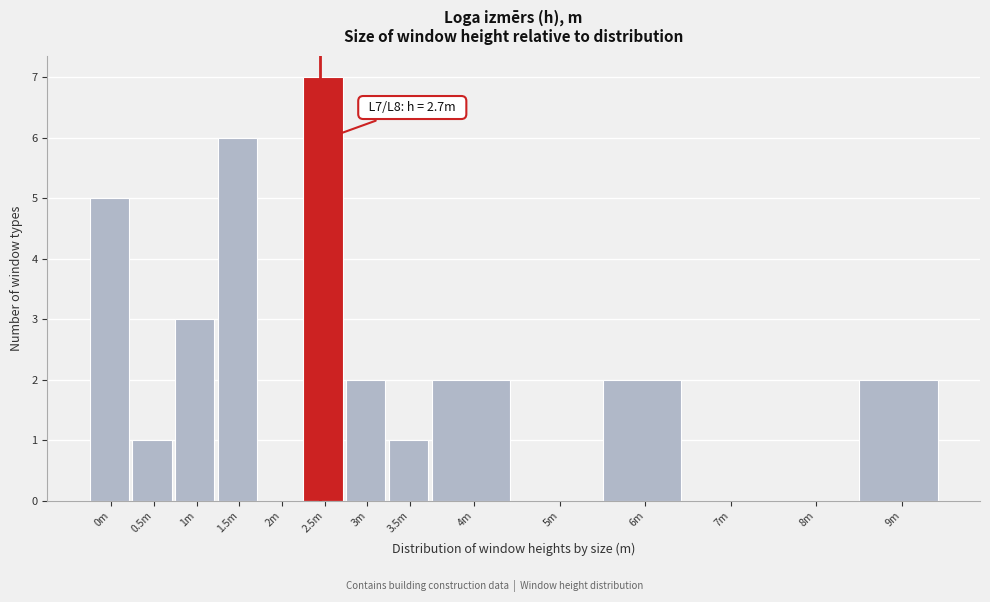

Reading left to right, transcribe all the data shown in this chart.

0m=5	0.5m=1	1m=3	1.5m=6	2m=0	2.5m=7	3m=2	3.5m=1	4m=2	5m=0	6m=2	7m=0	8m=0	9m=2